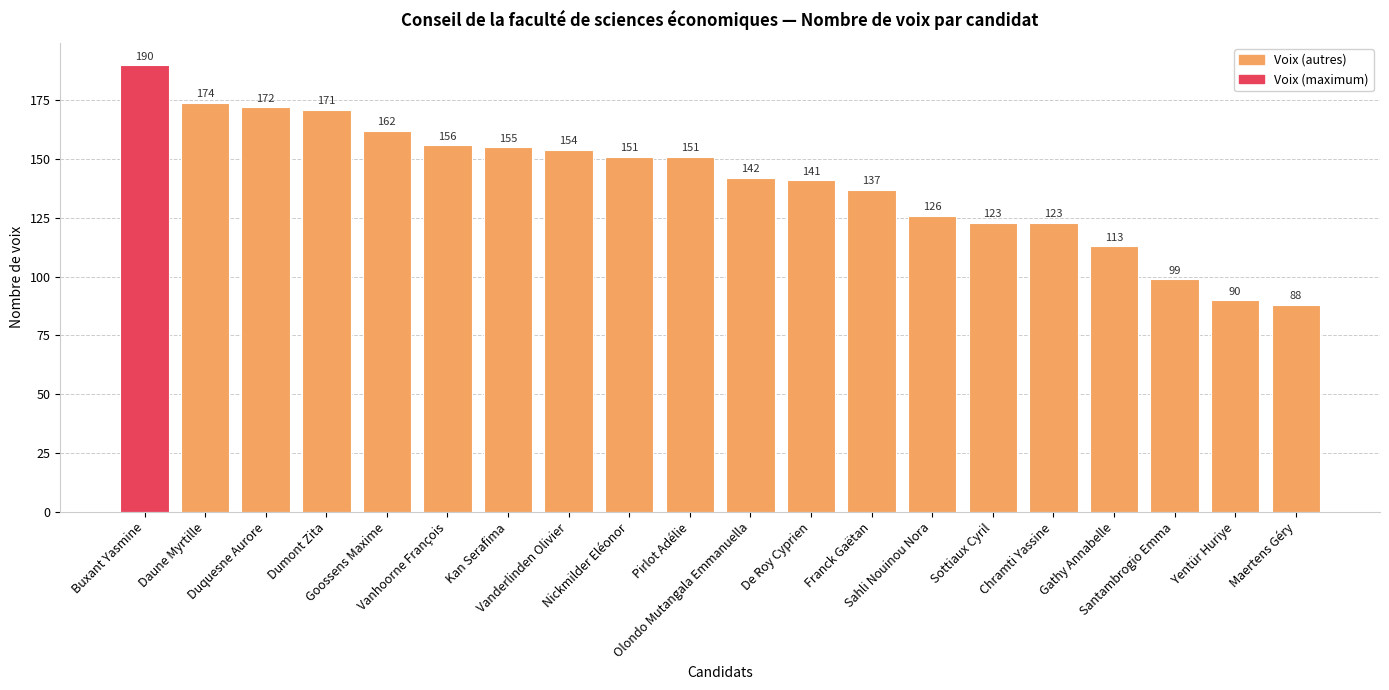

What is the difference between the second highest and second lowest values?

84